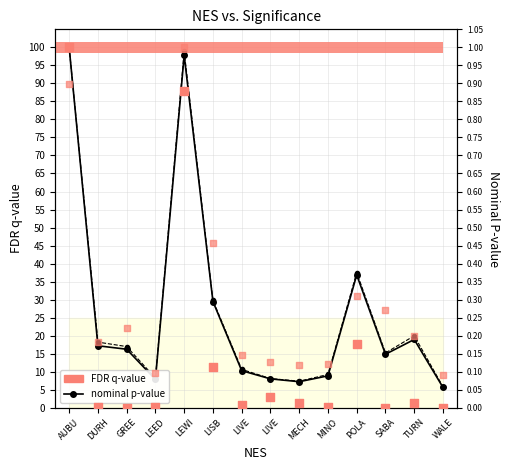

Which series contains the lowest Y value?

FDR q-value